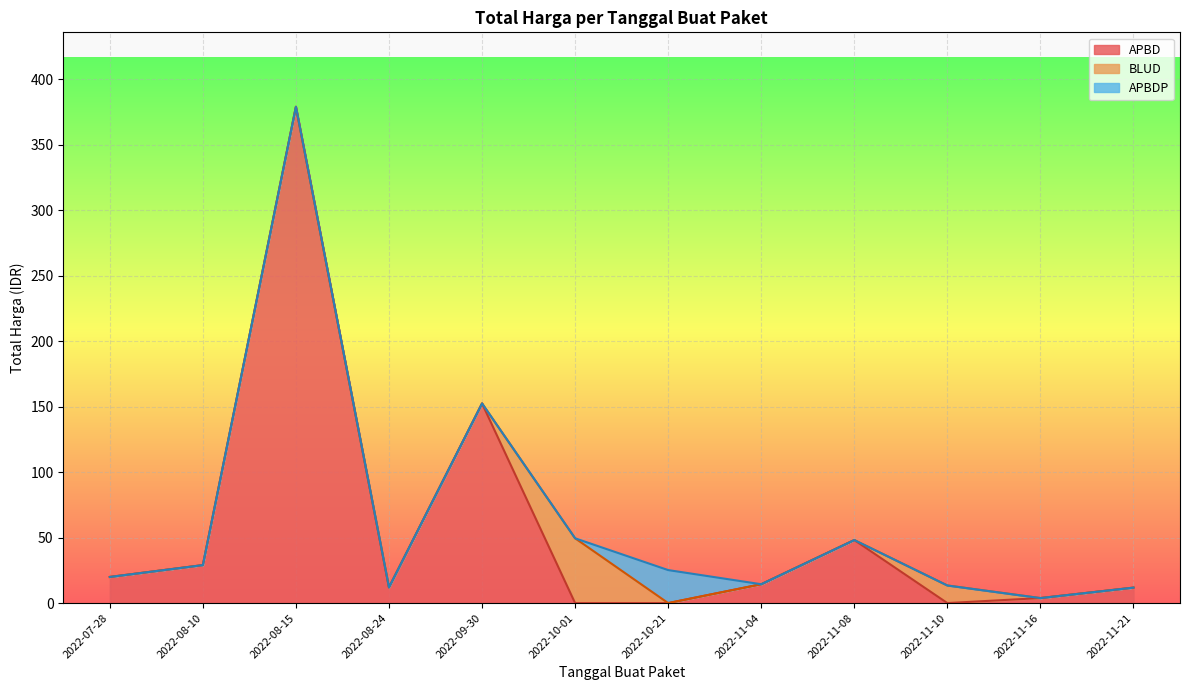

What is the total value across all series at 2022-11-21?

11.8